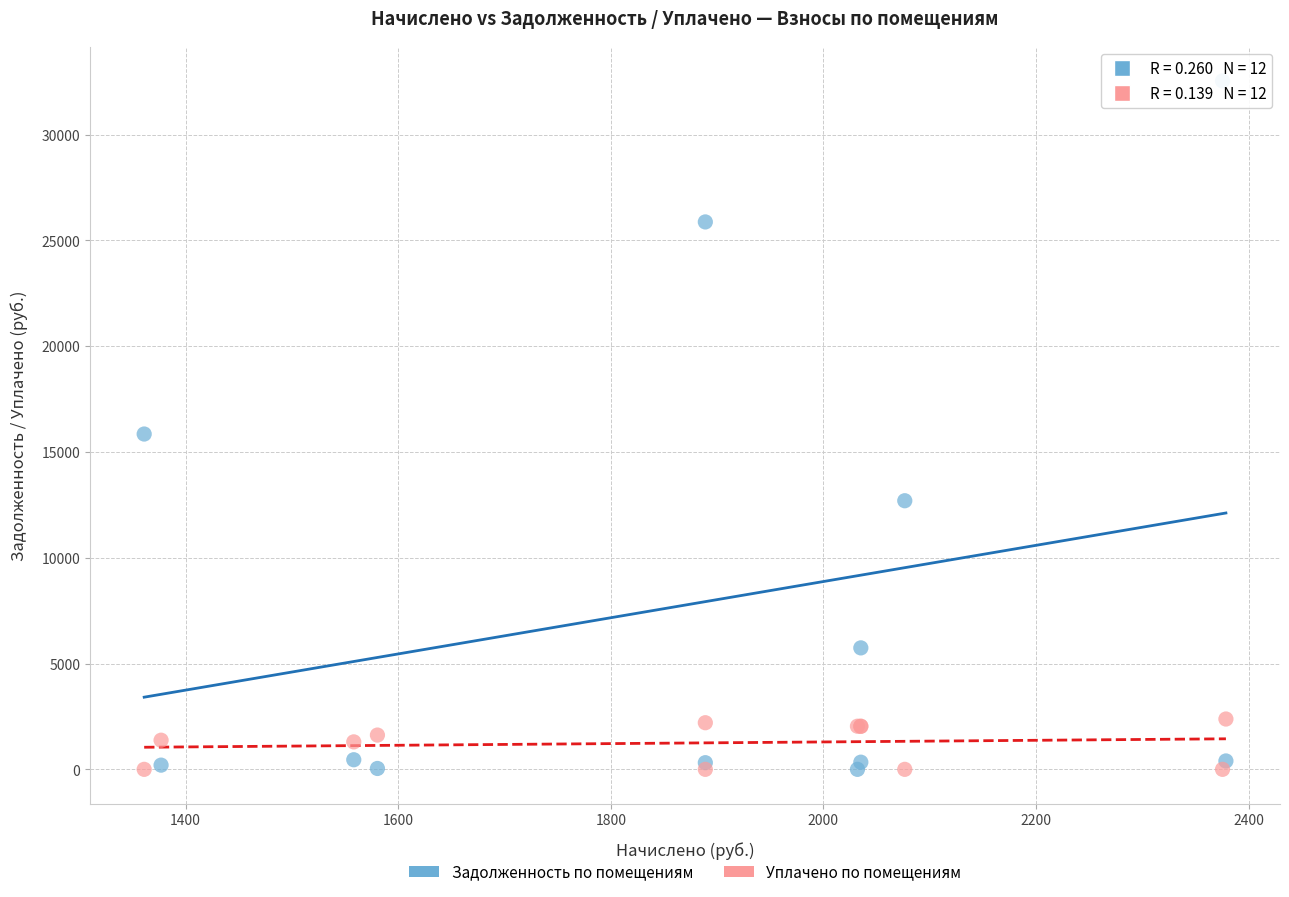

In the Задолженность по помещениям series, what Y value is closest to 16267?

15848.0